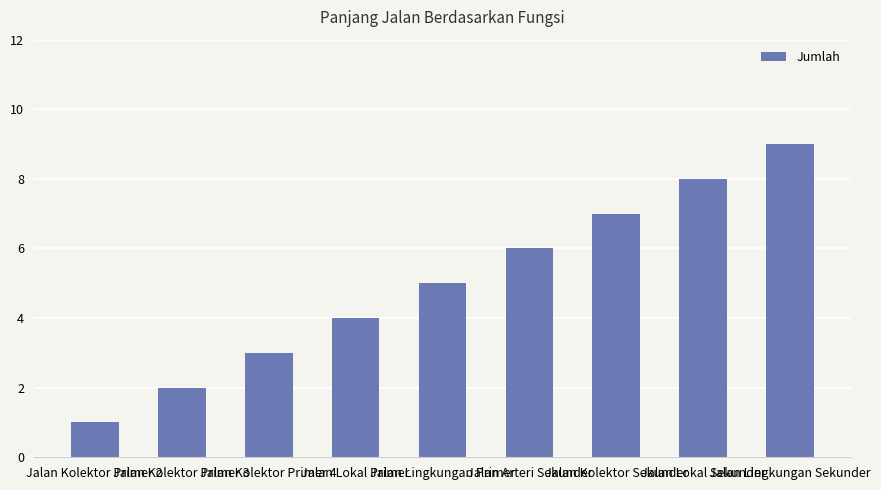

What is the change in value from Jalan Lokal Primer to Jalan Arteri Sekunder?

+2